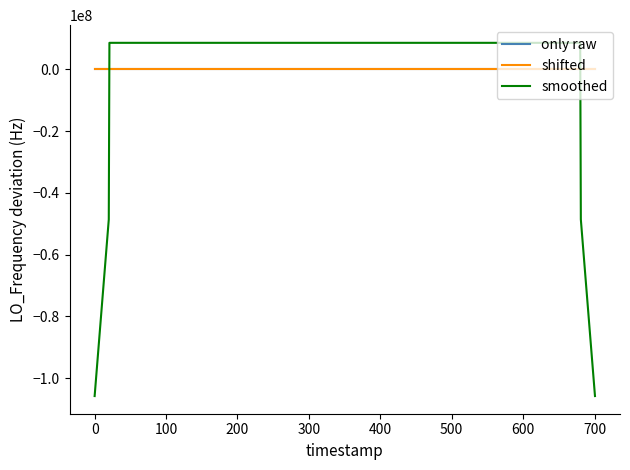

True or false: shifted and smoothed cross at least once.

True